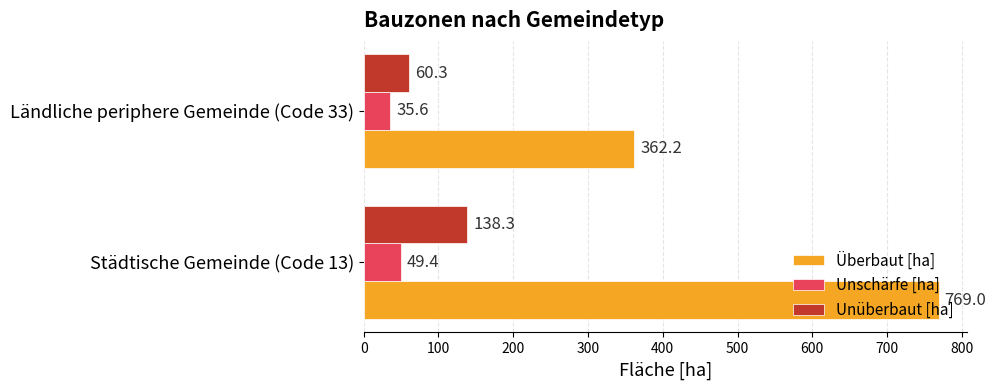

What is the average value of the Unschärfe [ha] series?

42.5